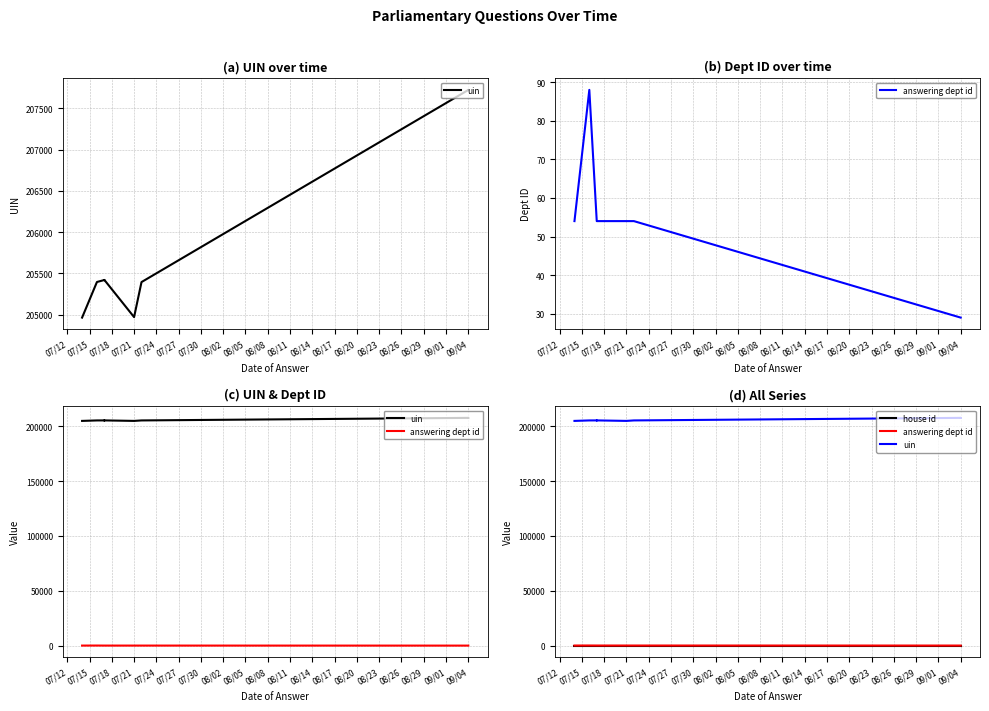

What are all the series names shown in the legend?

uin, answering dept id, house id